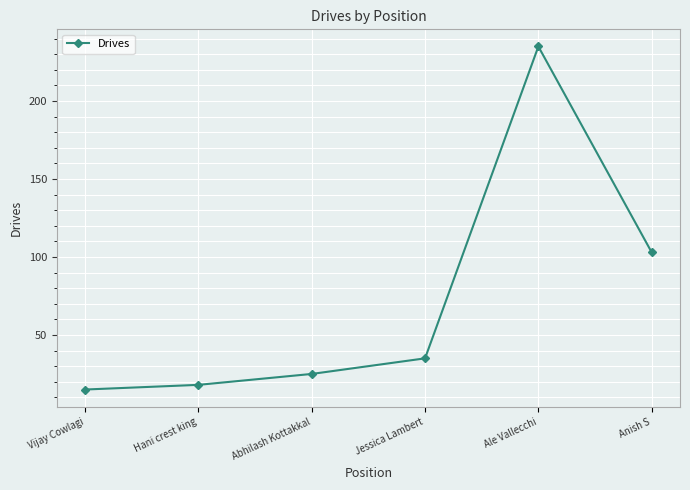

What is the label of the 3rd point from the left?

Abhilash Kottakkal